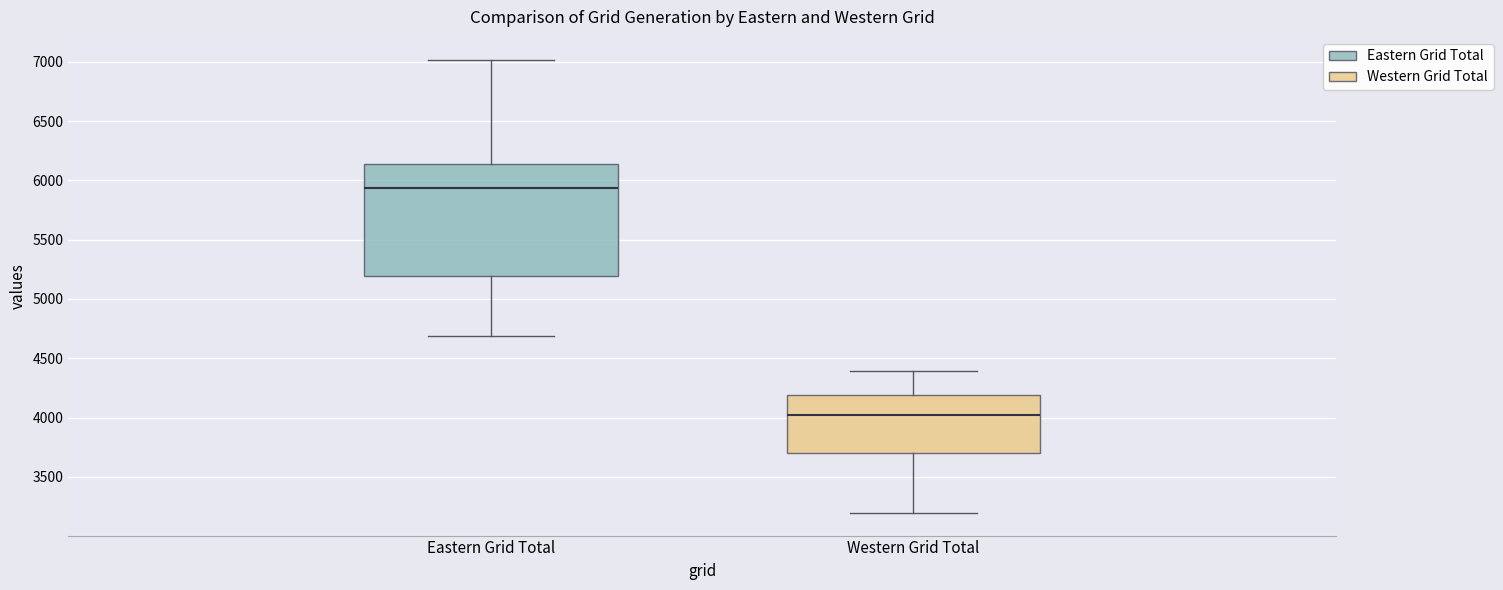

Where does the lower whisker of the box for Eastern Grid Total end on the y-axis? The values are not printed on the chart, so give them approximately, as read against the axis.

4700